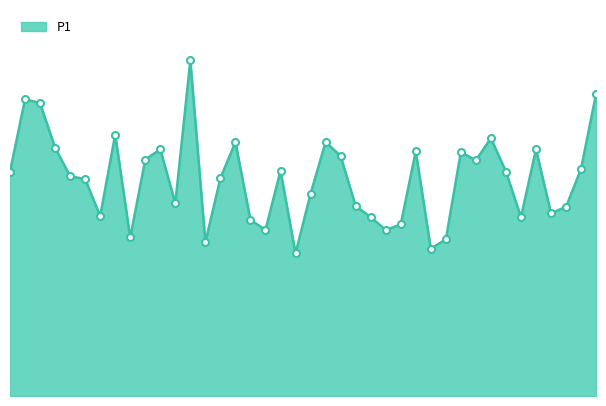

Reading left to right, what are all the values shown in this chart?

18:10=8.1	18:12=10.7	18:15=10.5	18:18=8.9	18:20=7.9	18:23=7.8	18:25=6.5	18:28=9.4	18:30=5.7	18:33=8.5	18:36=8.9	18:38=6.9	18:41=12.1	18:43=5.5	18:46=7.8	18:48=9.1	18:51=6.3	18:53=6.0	18:56=8.1	18:58=5.1	19:01=7.3	19:03=9.1	19:06=8.6	19:09=6.8	19:11=6.4	19:14=6.0	19:16=6.2	19:19=8.8	19:21=5.3	19:24=5.6	19:26=8.8	19:29=8.5	19:31=9.3	19:34=8.1	19:36=6.4	19:39=8.9	19:41=6.6	19:43=6.8	19:46=8.2	19:48=10.9